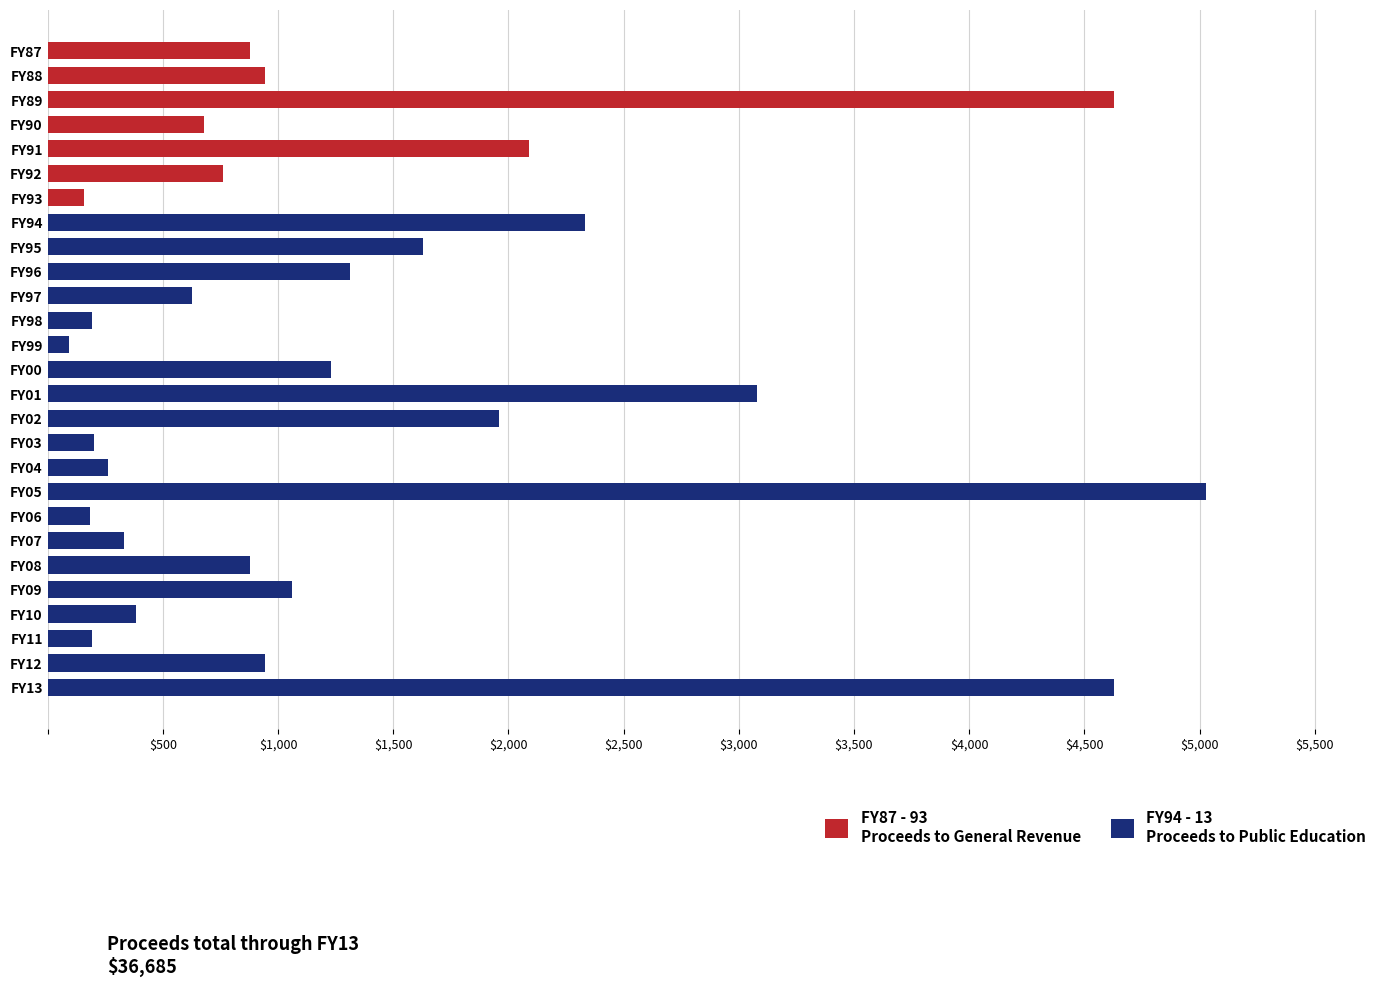

The value at FY12 is 1275. True or false?

False